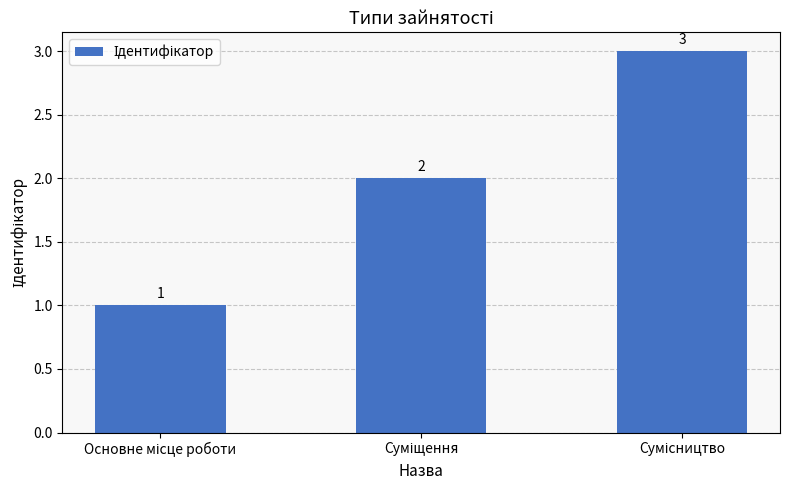

How many data points are less than 2?

1